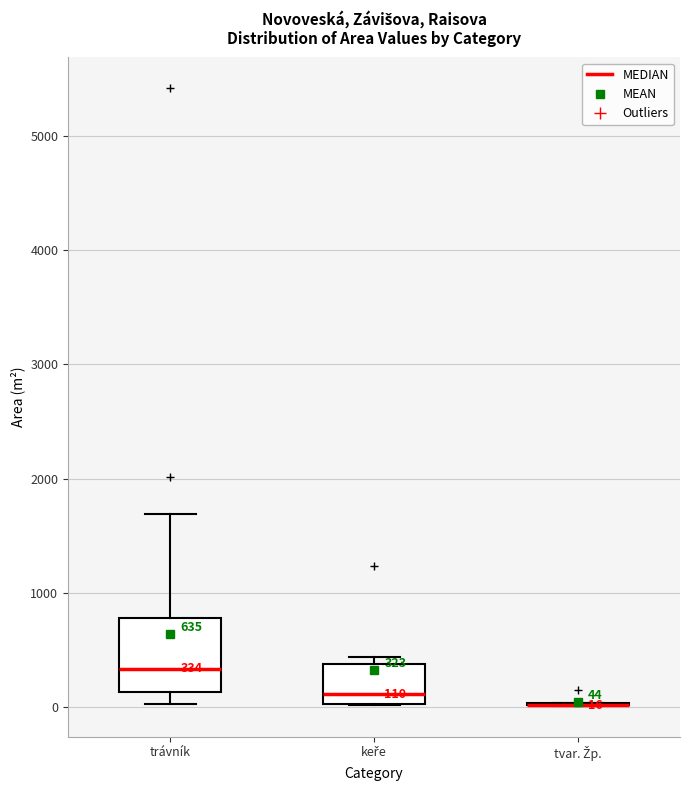

Which box is the tallest, from its lower edge to its upper edge?

trávník